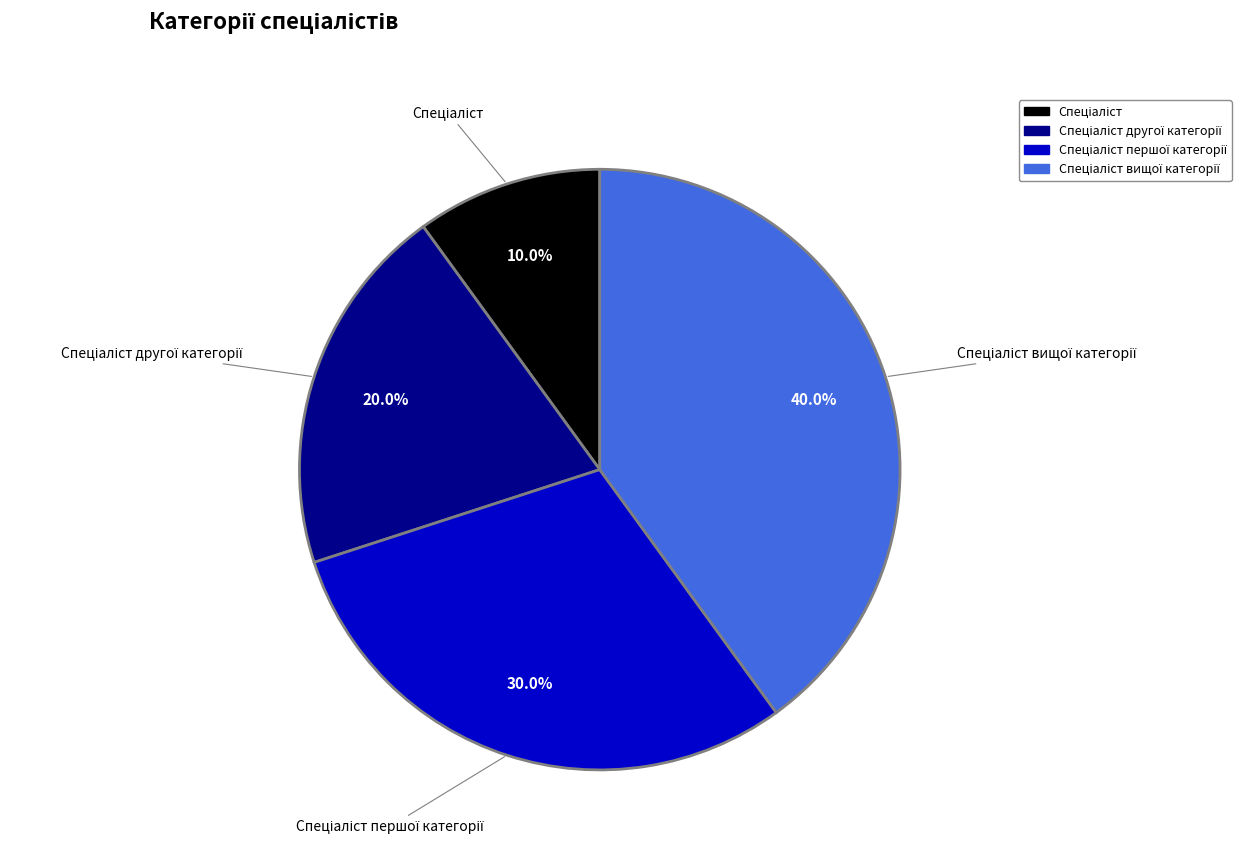

Is there a majority slice in this chart?

No